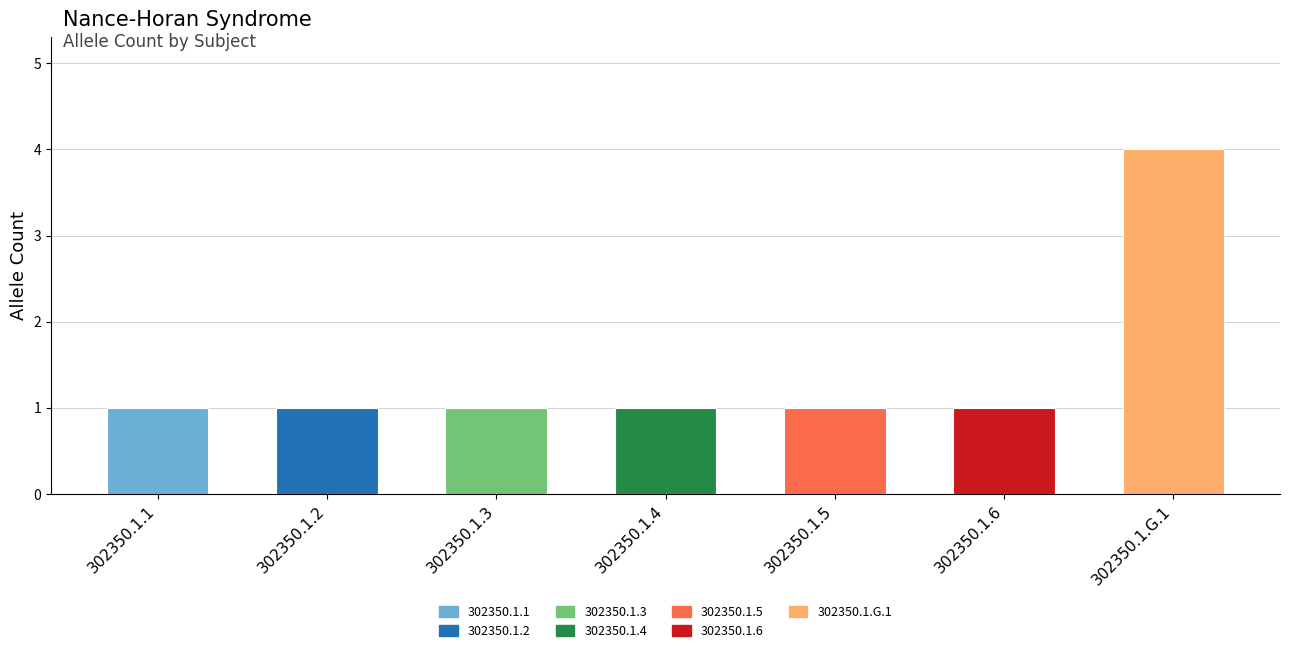

What is the ratio of the value at 302350.1.5 to the value at 302350.1.4?

1.0